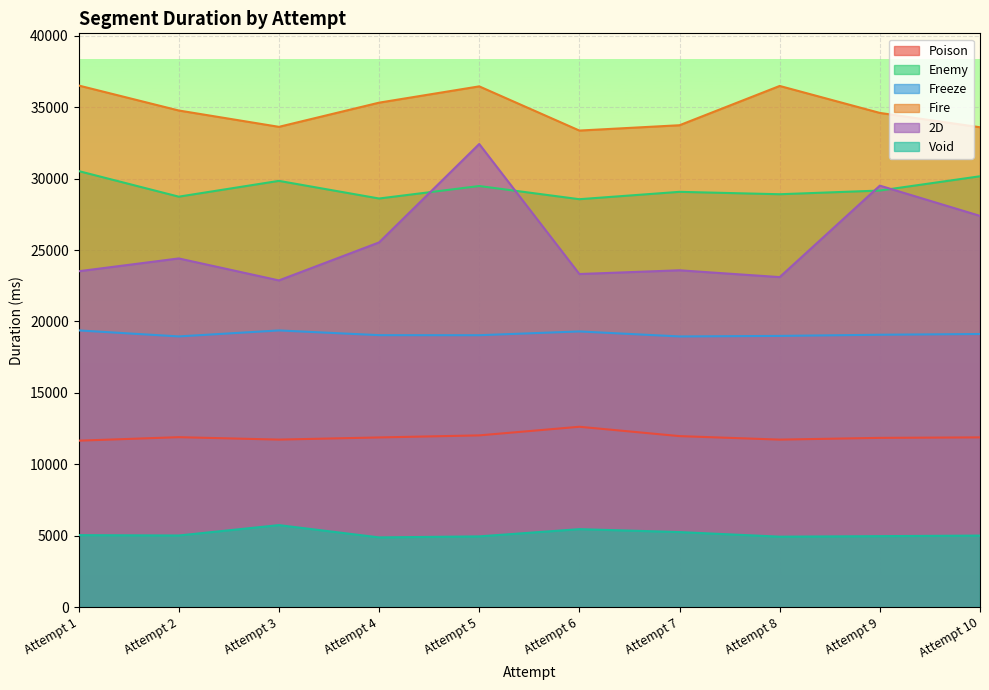

True or false: Fire and Poison intersect in this chart.

False